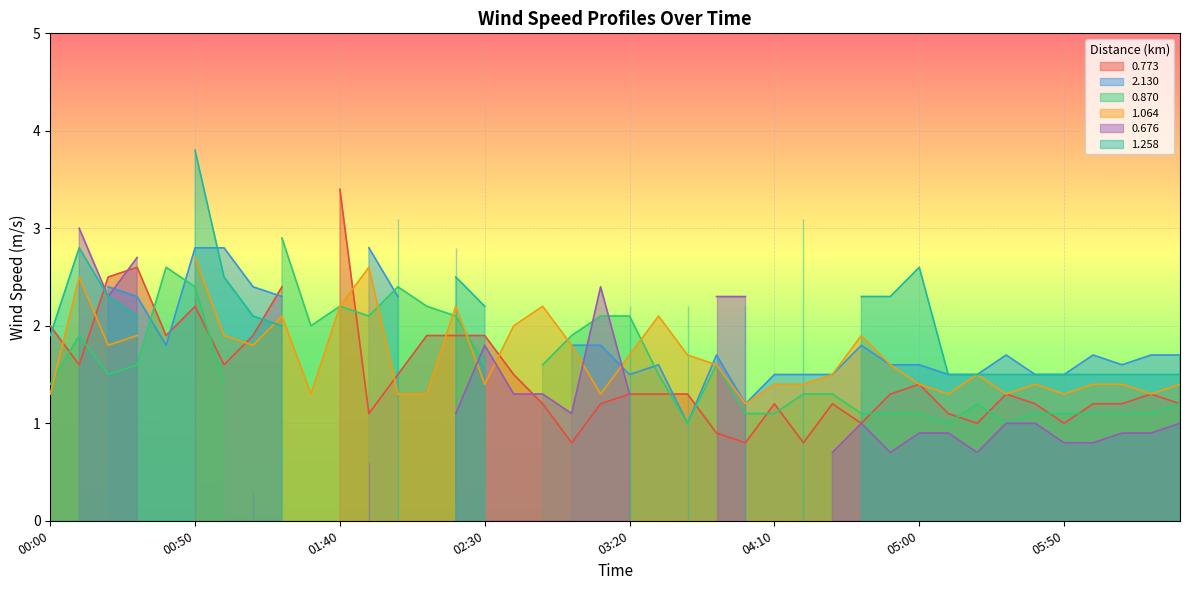

How many interior local valleys does the 0.676 series have?

6